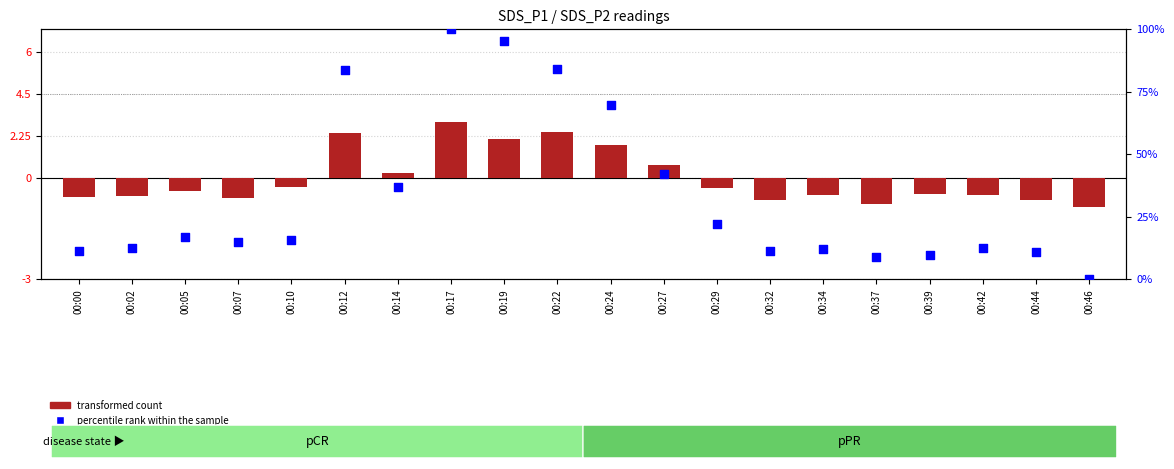

Which series contains the lowest Y value?

transformed count